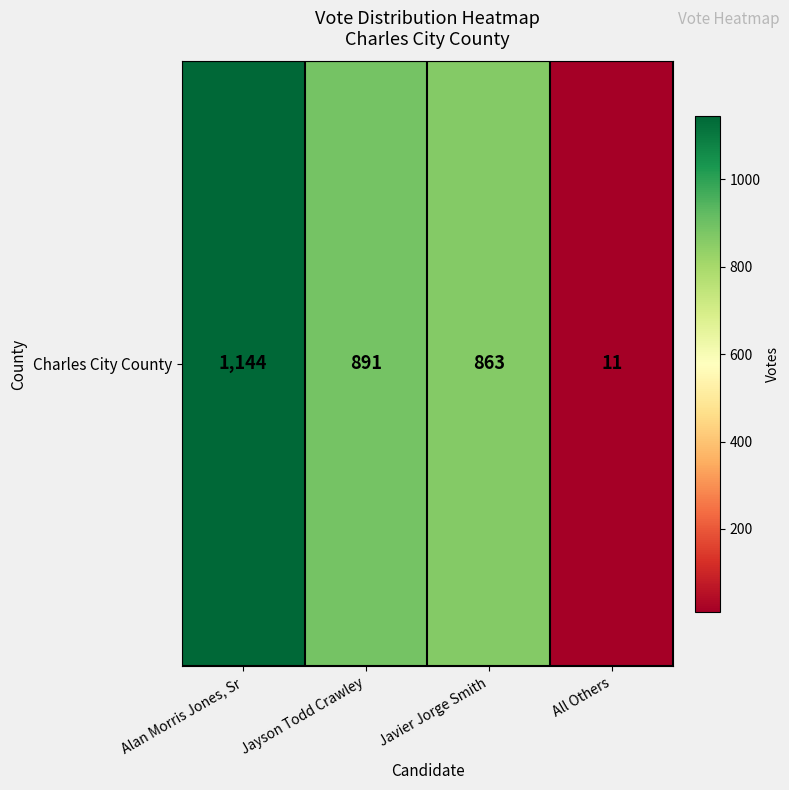

Which has a higher value, Javier Jorge Smith or All Others?

Javier Jorge Smith